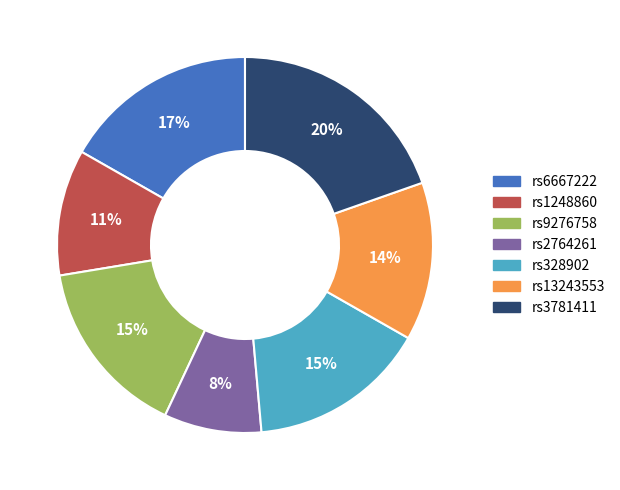

Is the sum of rs13243553 and rs9276758 greater than half?

No